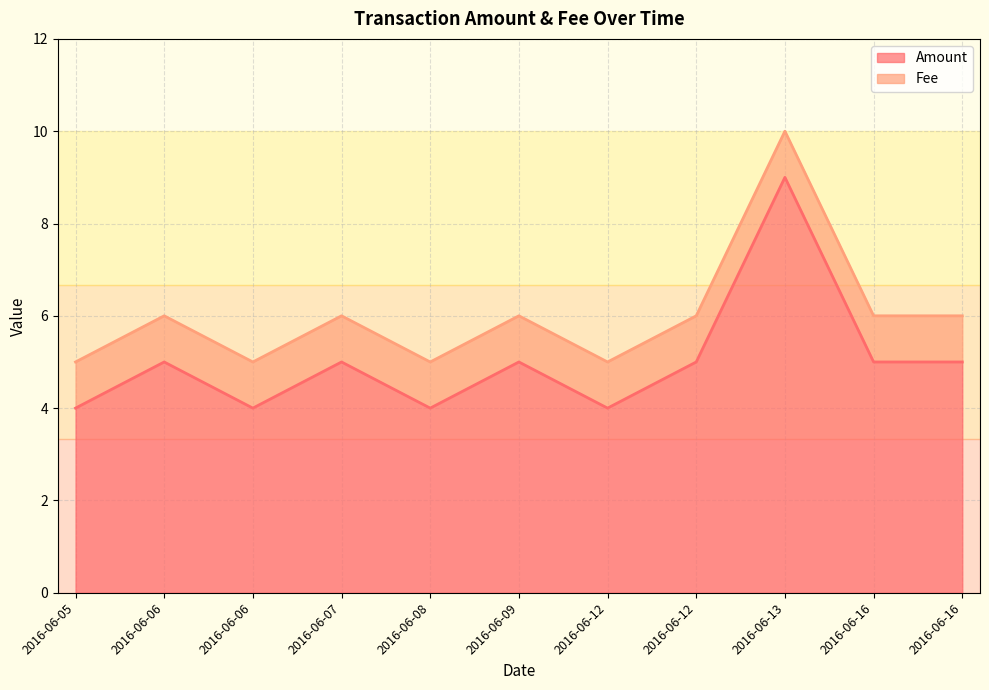

Where does the data first go above 5?

2016-06-13